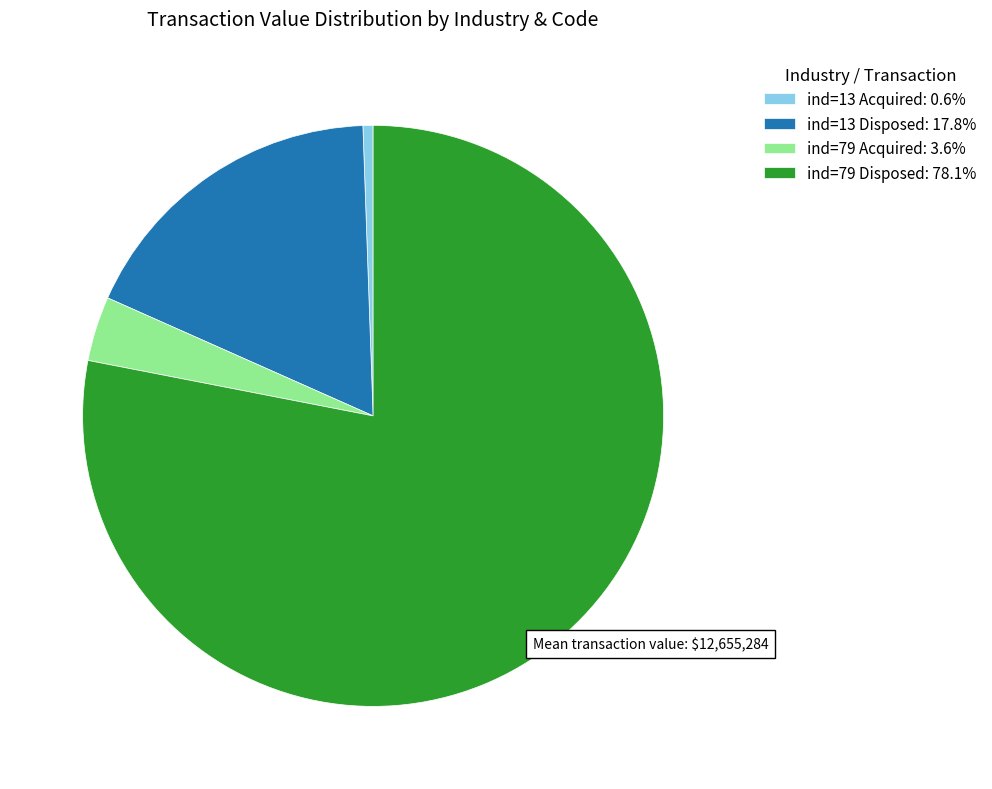

Does ind=13 Acquired: 0.6% represent more than half of the total?

No